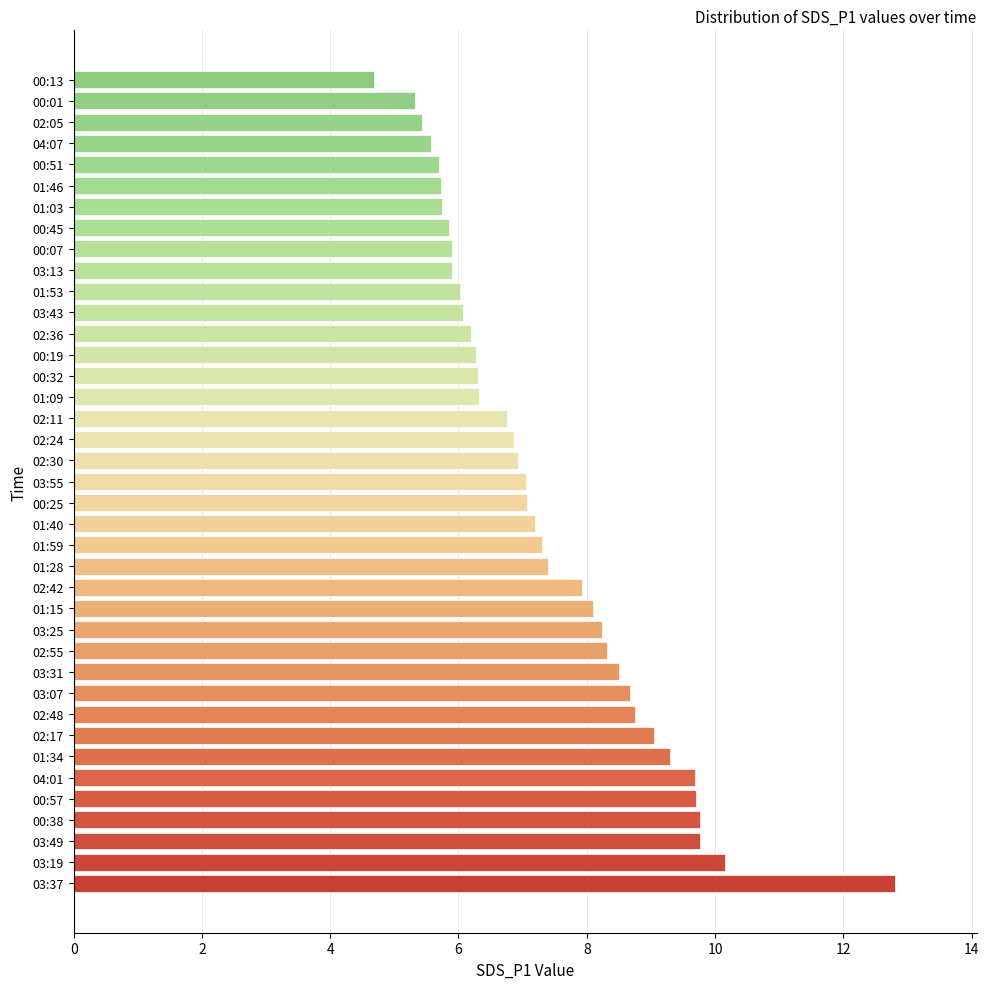

What is the smallest value displayed?

4.7